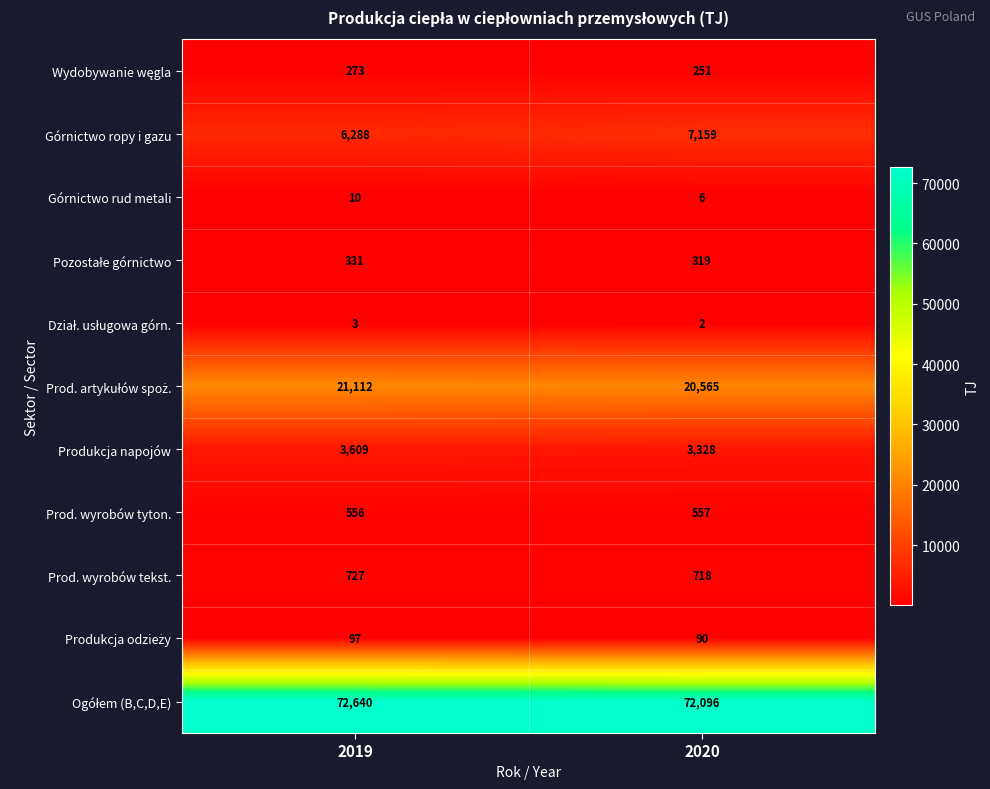

At which category does the chart reach its peak across all series?

2019